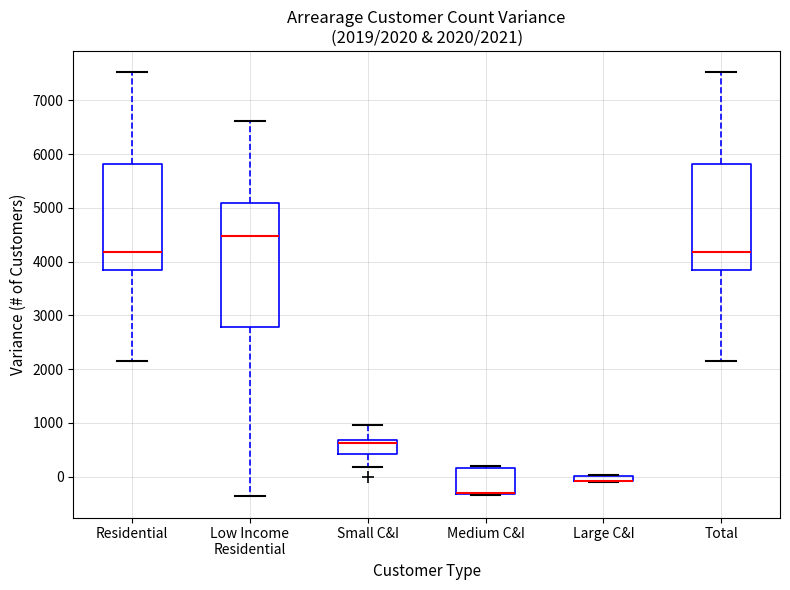

Which box is the tallest, from its lower edge to its upper edge?

Low Income Residential